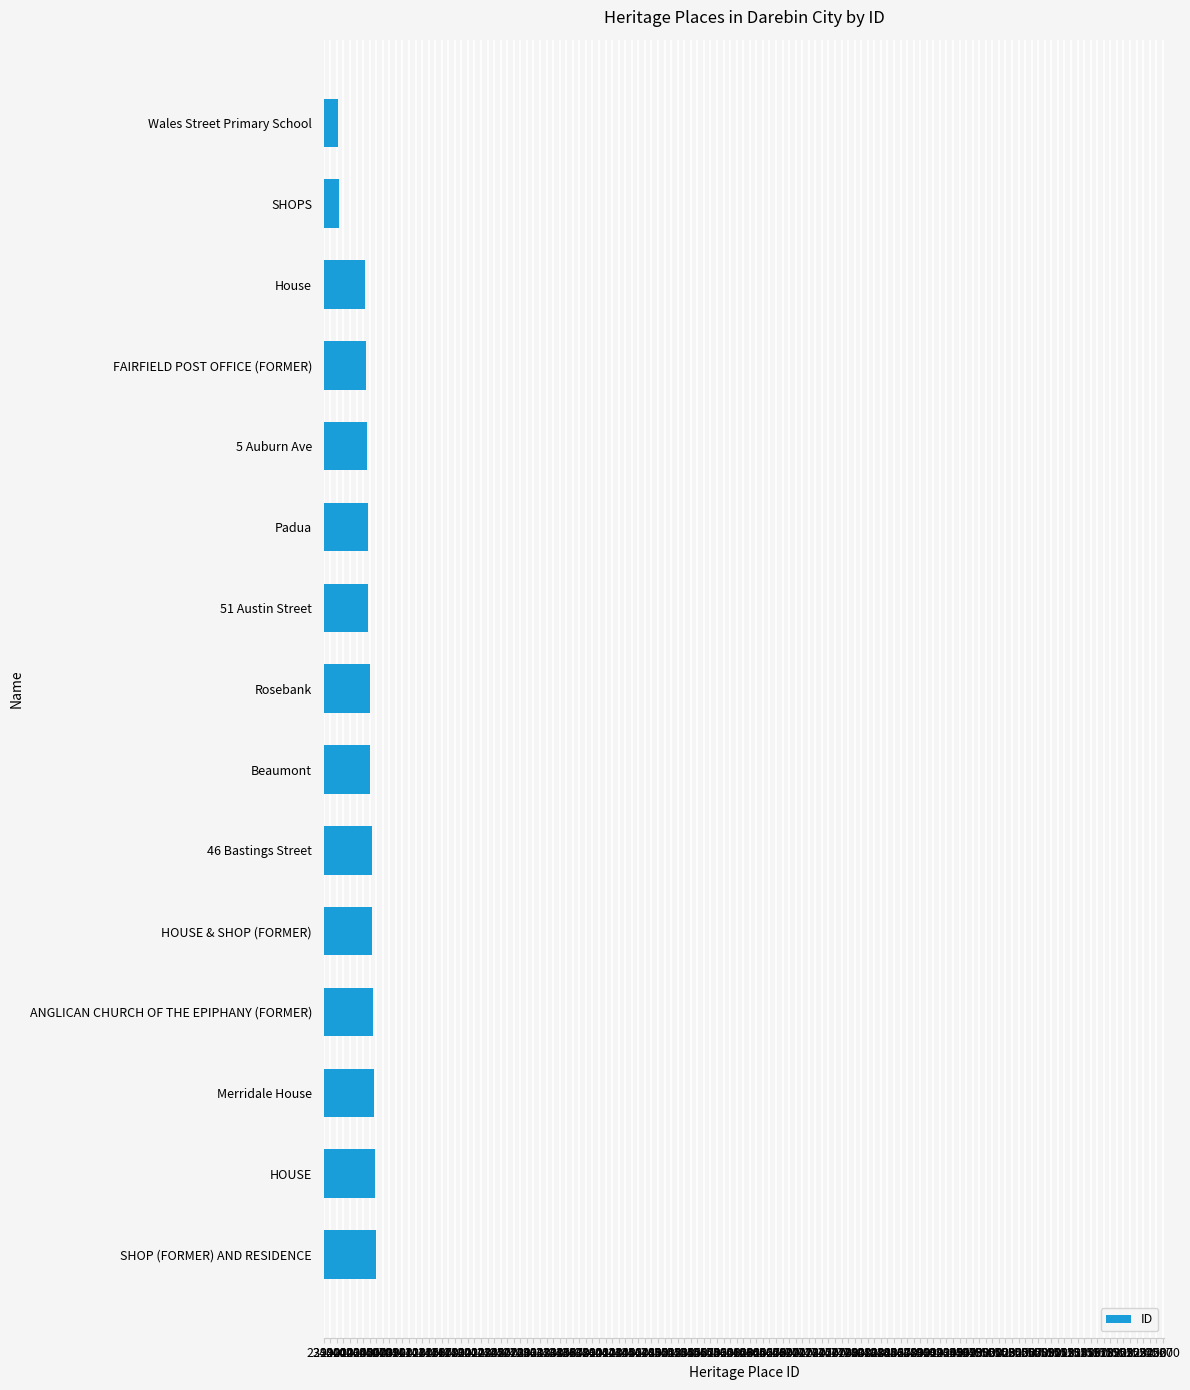

What is the ratio of the value at FAIRFIELD POST OFFICE (FORMER) to the value at ANGLICAN CHURCH OF THE EPIPHANY (FORMER)?

1.0